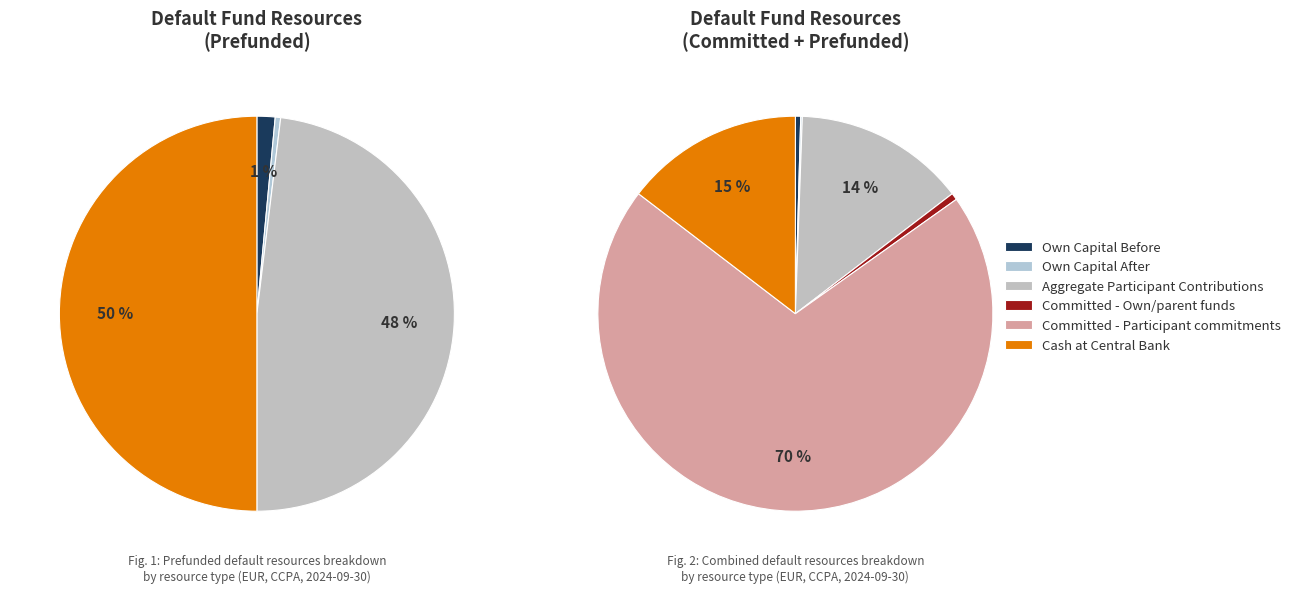

What is the change in value from Prefunded - Own Capital Before to Cash deposited at central bank?

+52741335.4